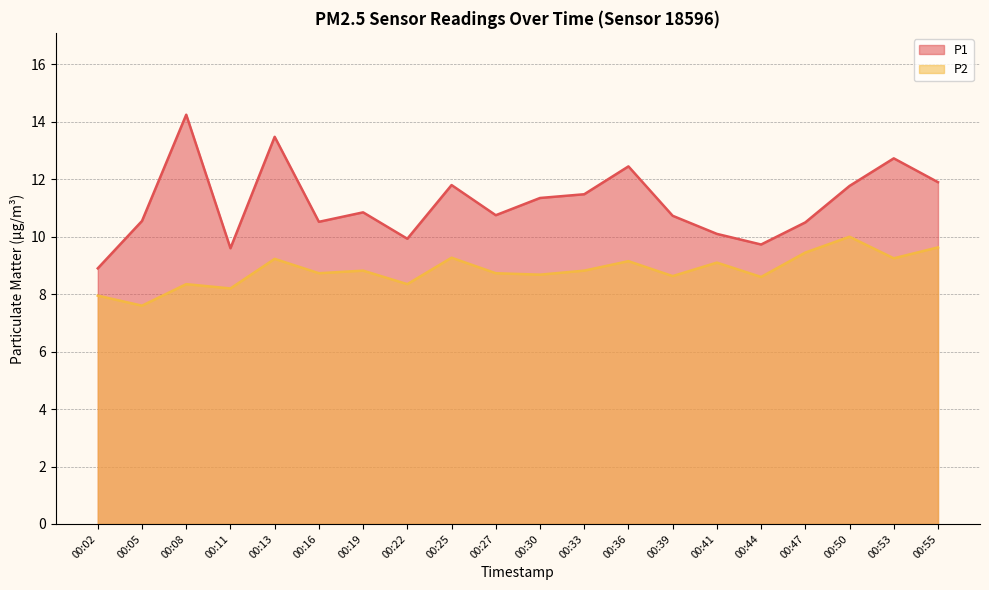

What is the value of the P1 point at the 15th from the left?

10.1